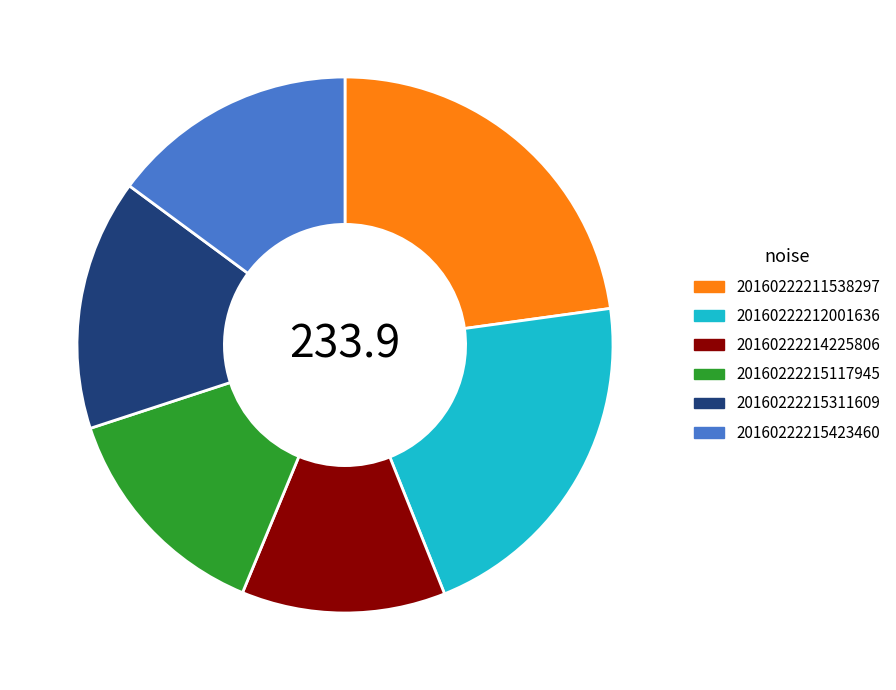

Combined, do 20160222215117945 and 20160222214225806 account for over 50%?

No